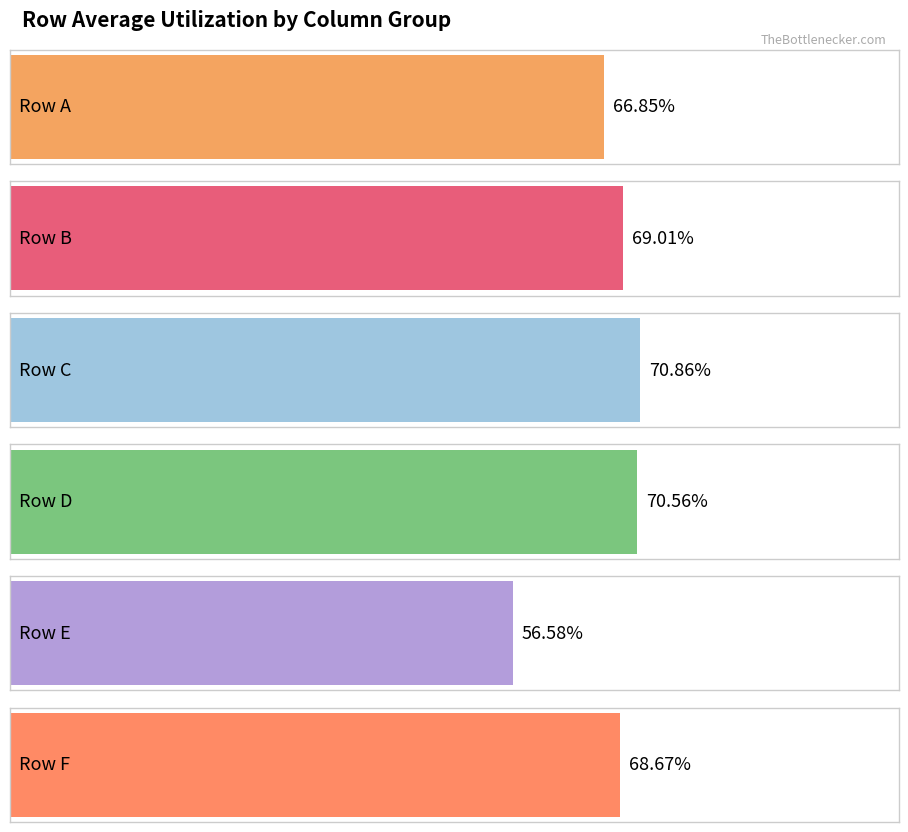

What is the value of the C bar at the 6th from the left?

0.7